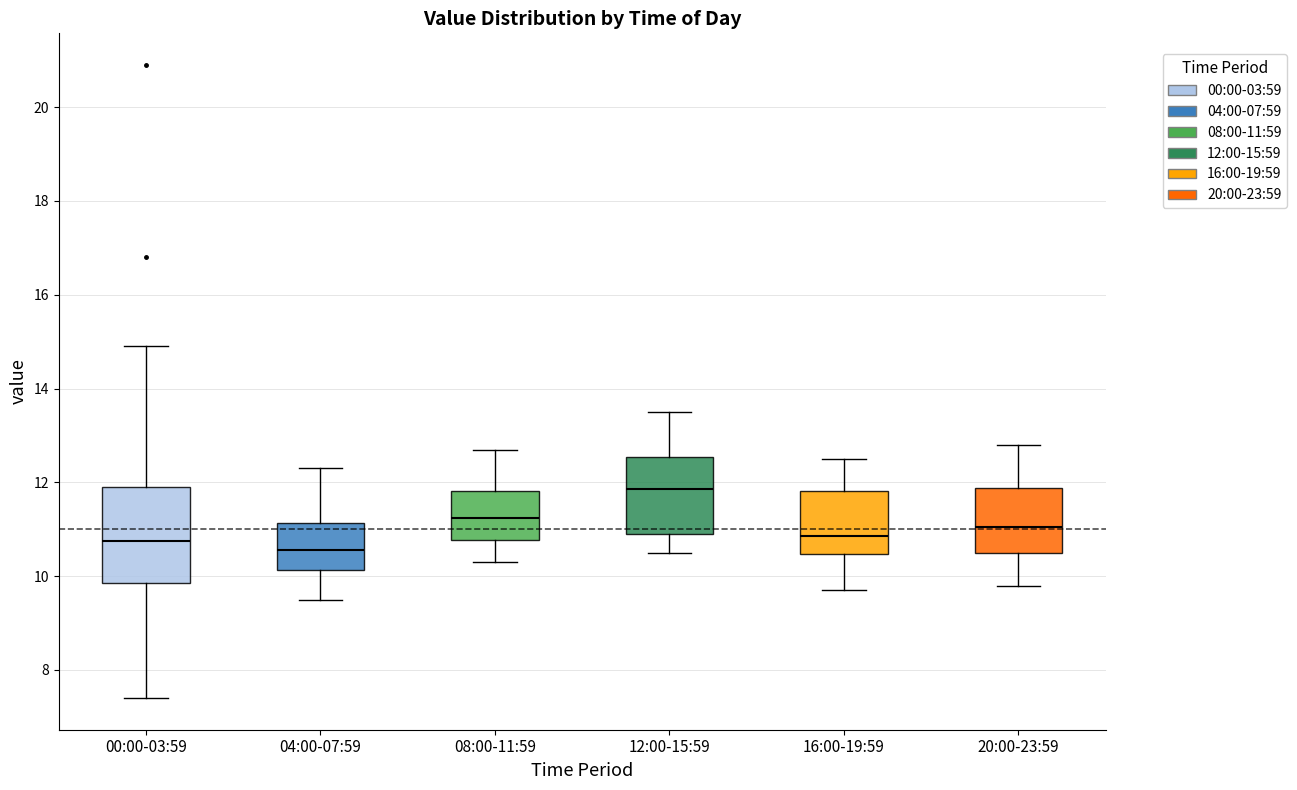

Reading left to right, read every box against the y-axis: the position of its median line, the range the box covers, and the ends of its whiskers. The values are not printed on the chart, so give them approximately, as read against the axis.

00:00-03:59: median 10.8, box 9.8 to 12.0, whiskers 7.4 to 15.0
04:00-07:59: median 10.6, box 10.2 to 11.2, whiskers 9.6 to 12.4
08:00-11:59: median 11.2, box 10.8 to 11.8, whiskers 10.4 to 12.8
12:00-15:59: median 11.8, box 11.0 to 12.6, whiskers 10.6 to 13.6
16:00-19:59: median 10.8, box 10.4 to 11.8, whiskers 9.8 to 12.6
20:00-23:59: median 11.0, box 10.6 to 11.8, whiskers 9.8 to 12.8